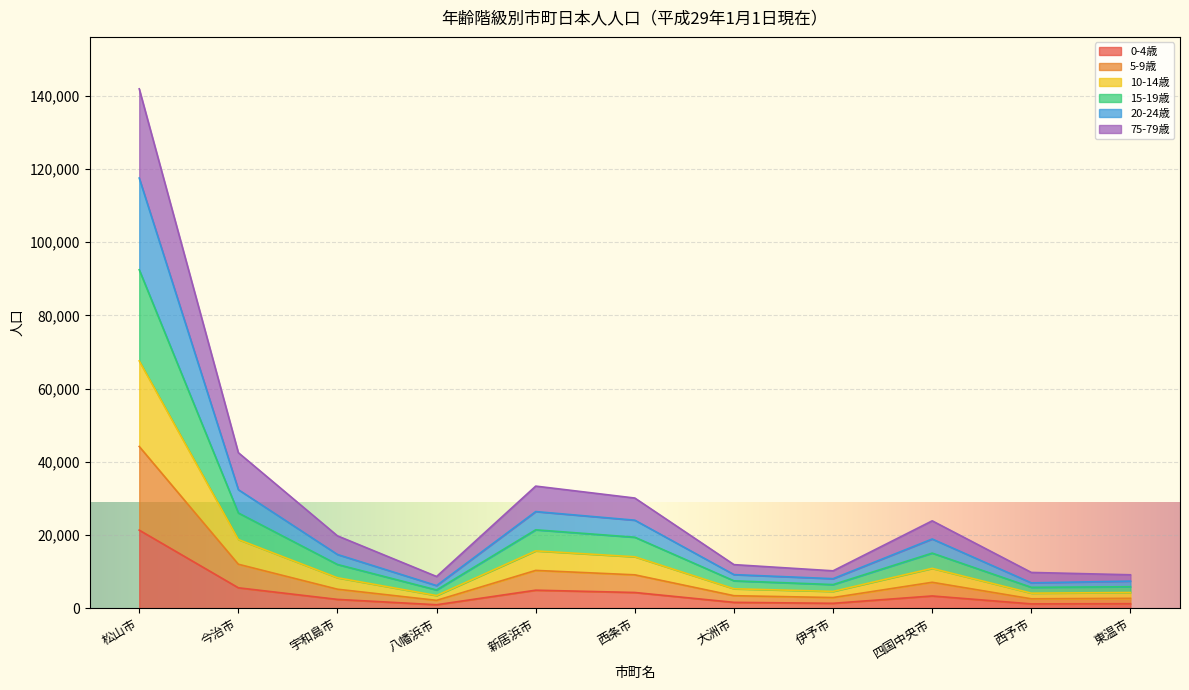

What is the total value across all series at 松山市?

141868